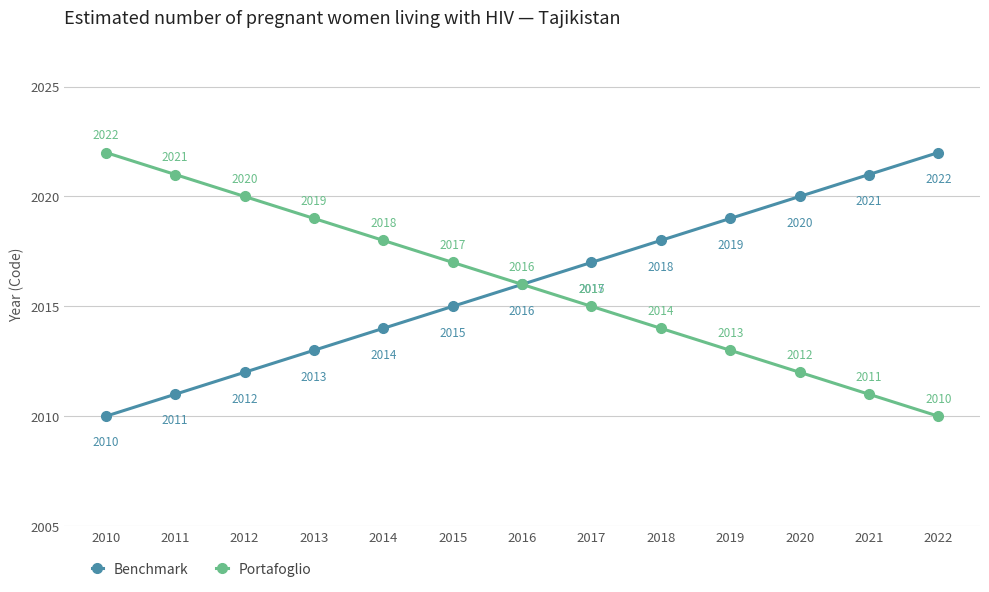

What is the difference between the Benchmark values at 2010 and 2021?

11